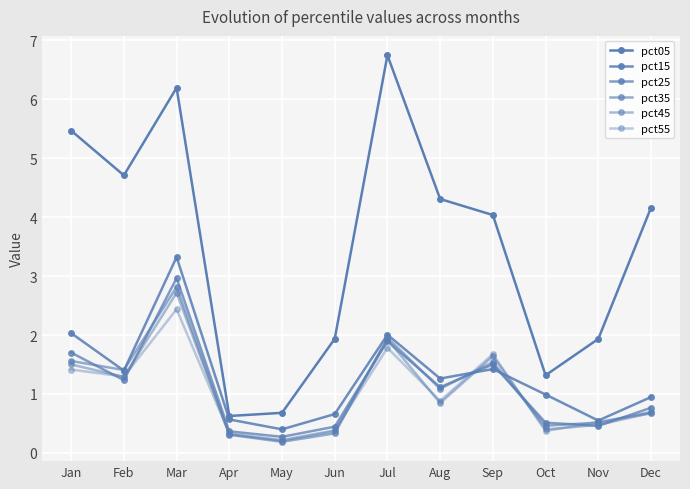

What is the average value of the pct25 series?

1.1